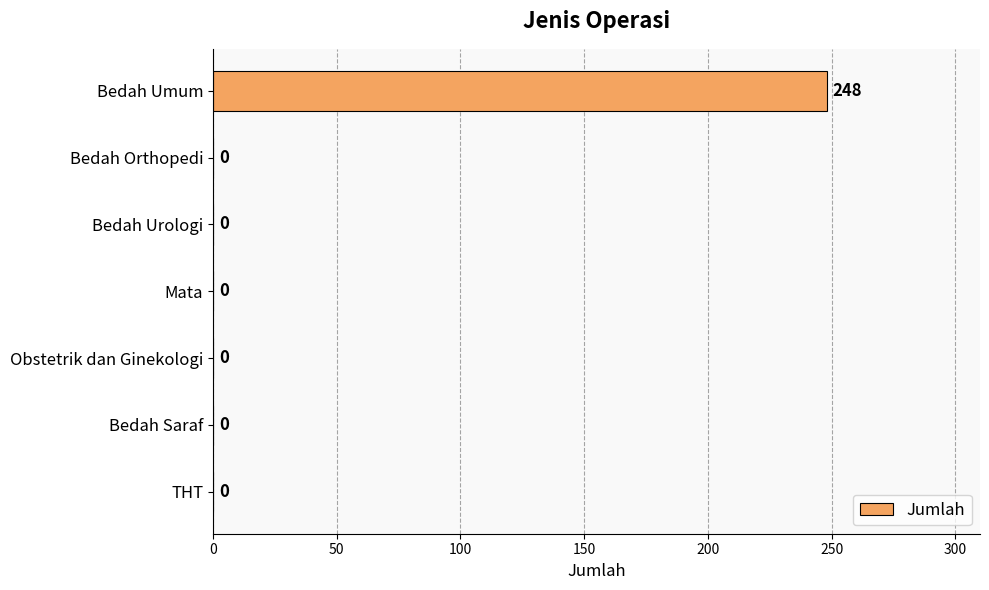

What is the sum of all values?

248